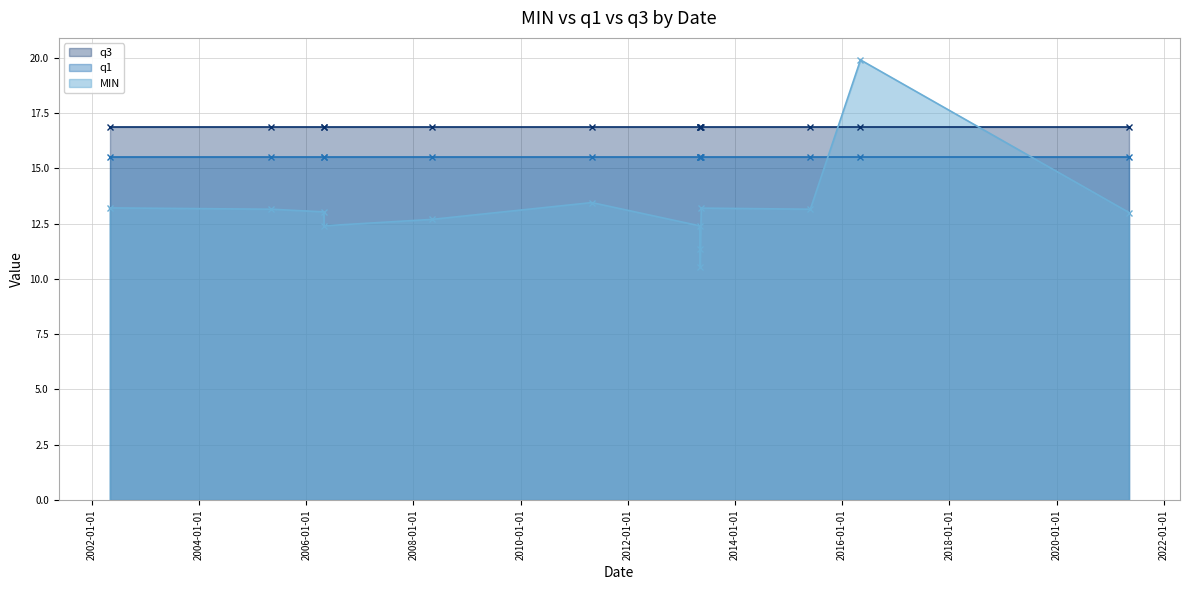

Which series ends up on top after the final intersection of q1 and MIN?

q1